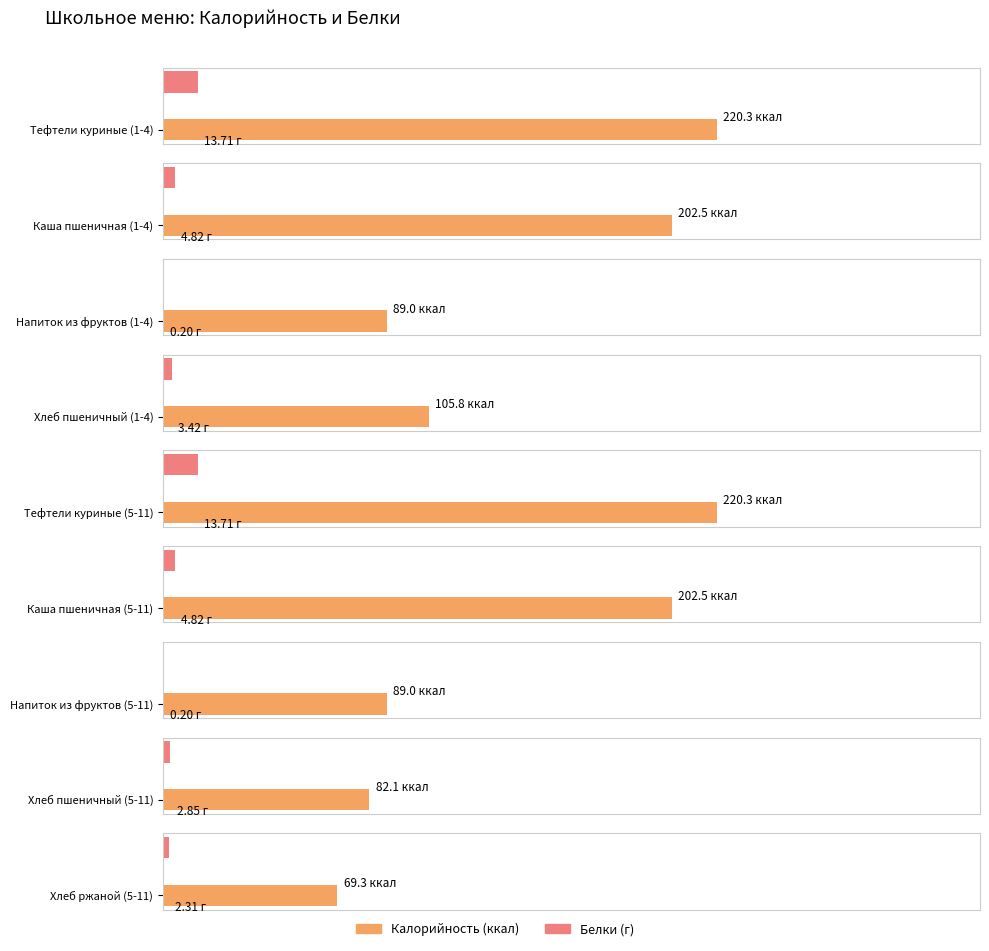

Reading right to left, list all the values displayed in this chart.

Калорийность: 69.3	82.1	89.0	202.5	220.3	105.8	89.0	202.5	220.3
Белки: 2.3	2.9	0.2	4.8	13.7	3.4	0.2	4.8	13.7